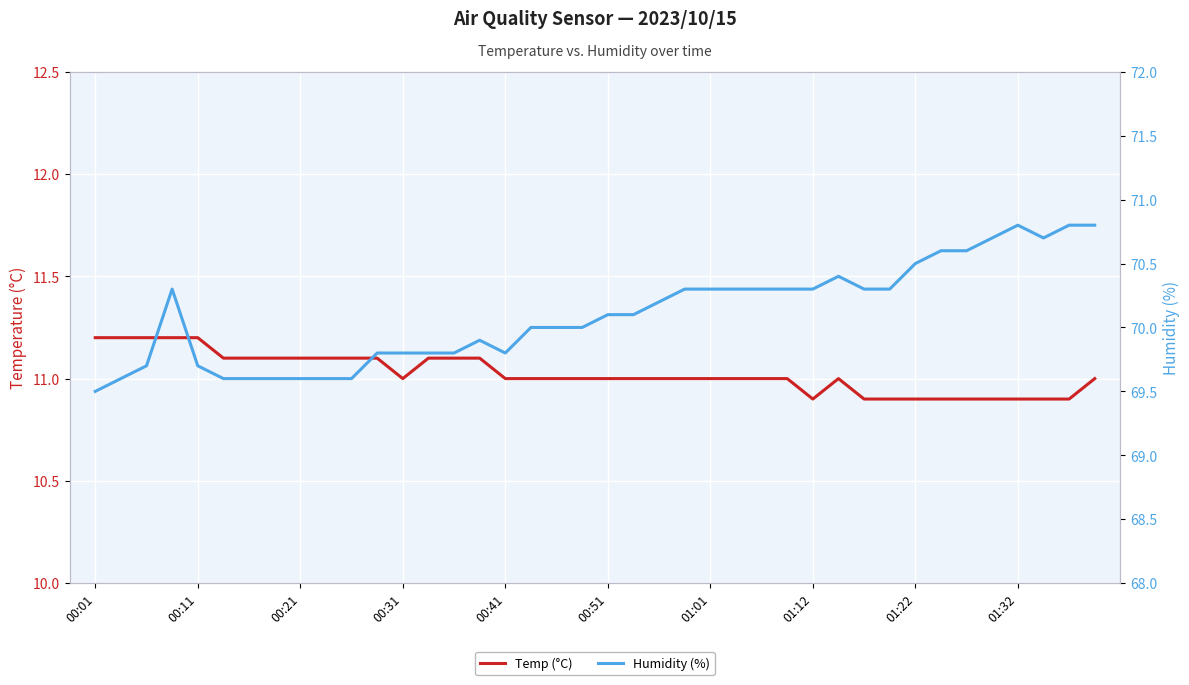

What is the average value of the Humidity (%) series?

70.1